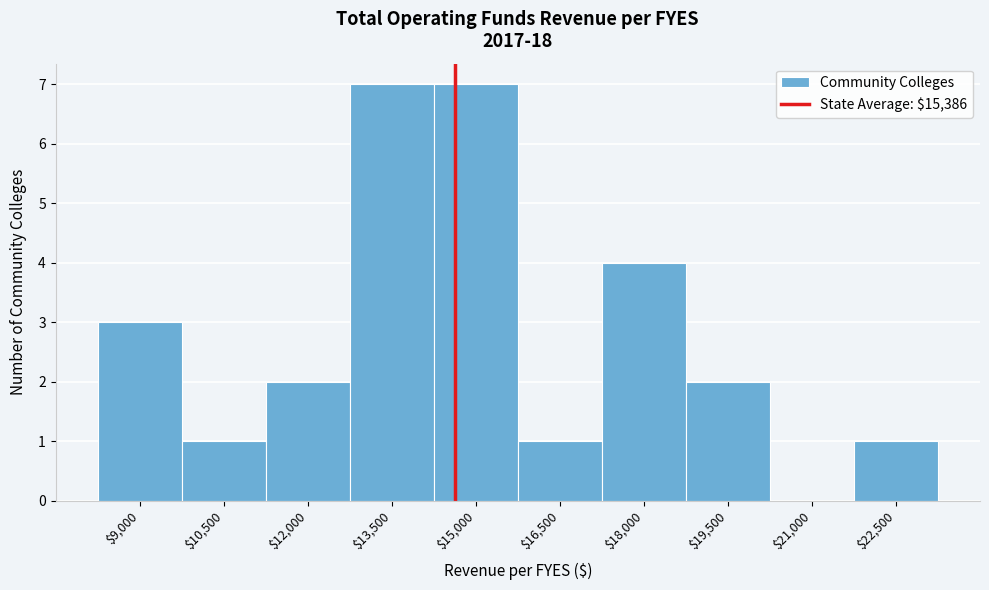

The value at $19,500 is 2. True or false?

True